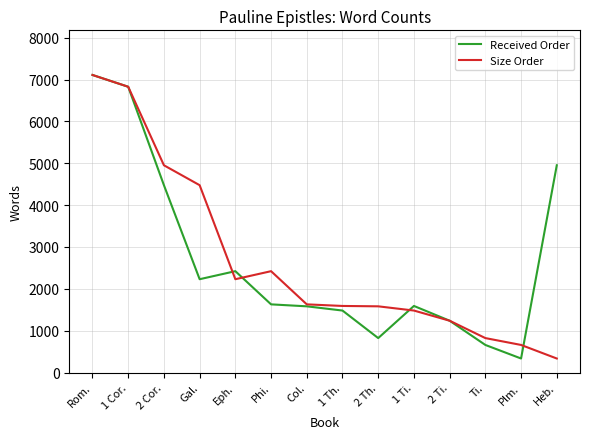

Count the number of categories in the chart.

14